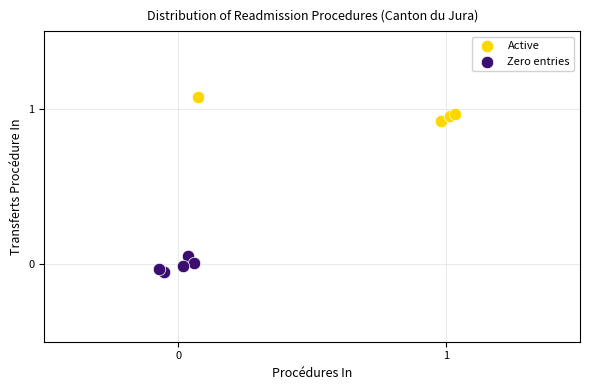

Which series contains the lowest Y value?

Zero entries